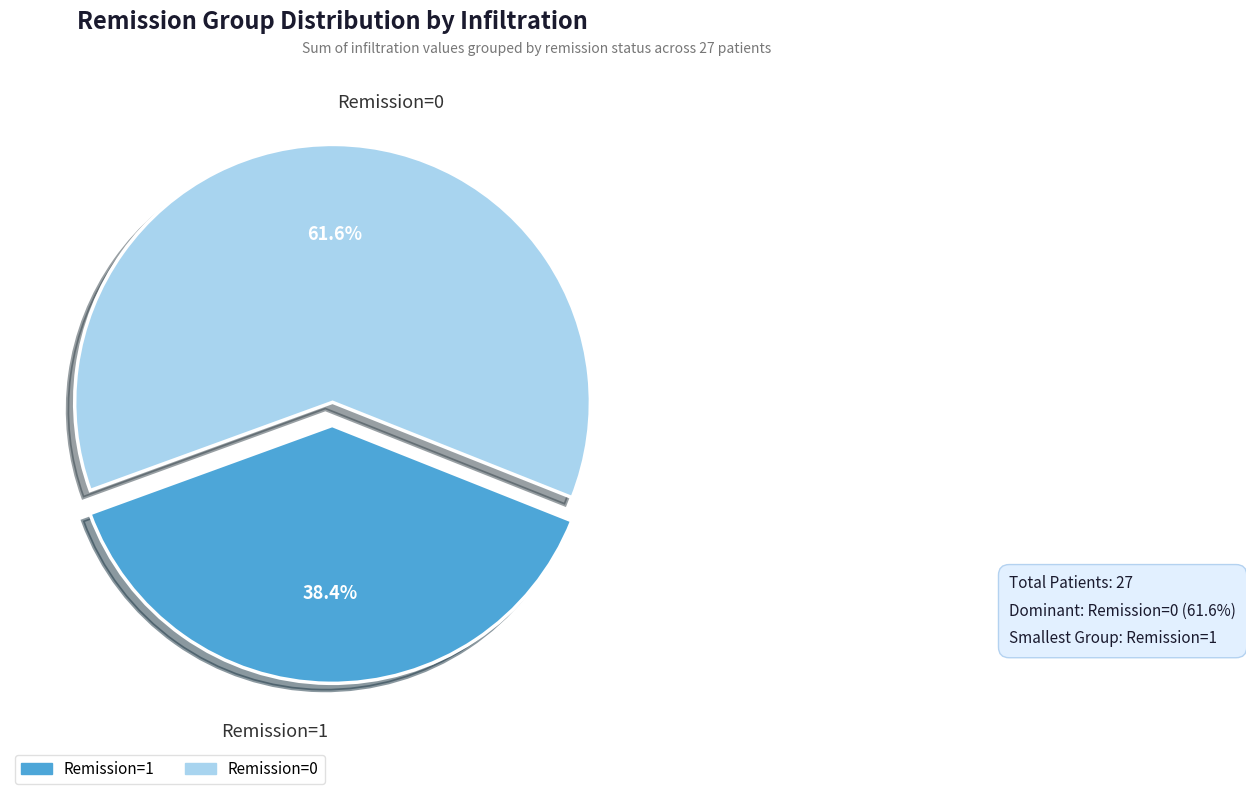

Is there a majority slice in this chart?

Yes